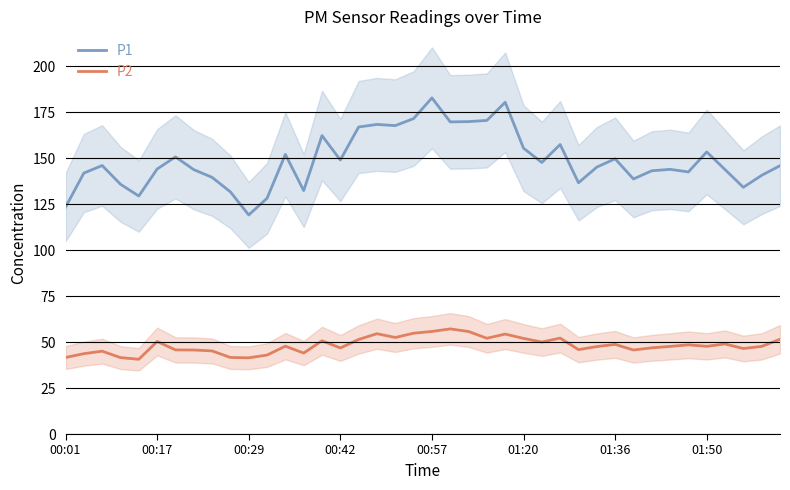

What is the difference between the P2 values at 01:20 and 00:29?

10.6